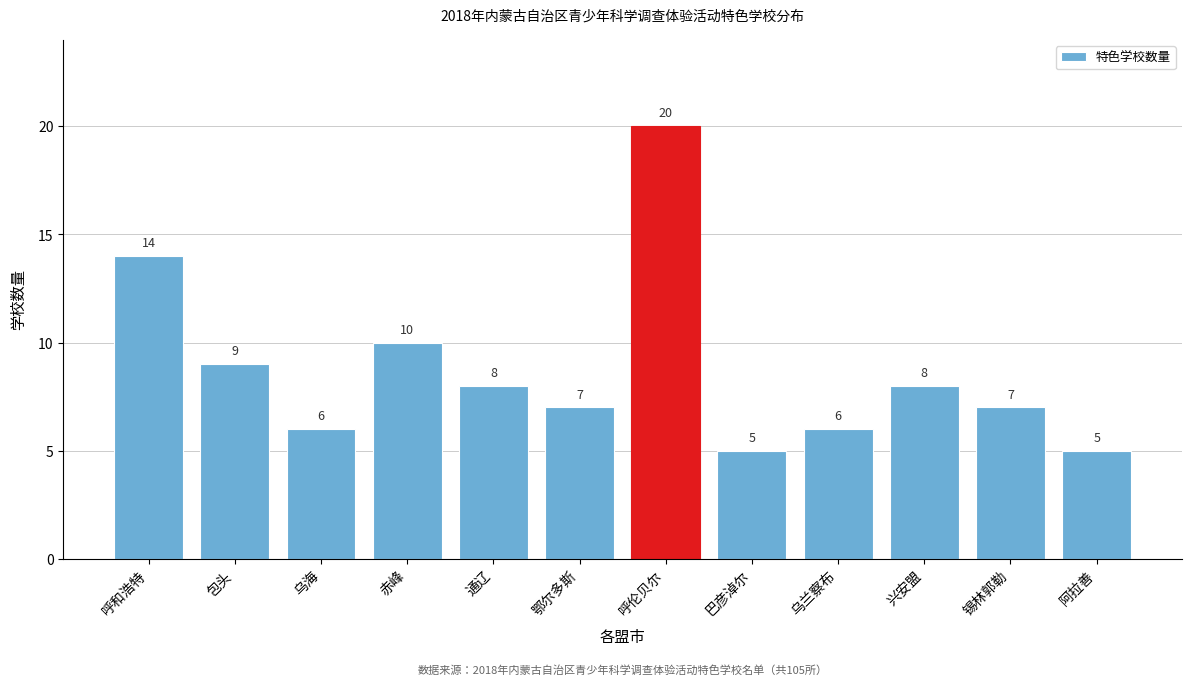

Reading left to right, what are all the values shown in this chart?

呼和浩特=14	包头=9	乌海=6	赤峰=10	通辽=8	鄂尔多斯=7	呼伦贝尔=20	巴彦淖尔=5	乌兰察布=6	兴安盟=8	锡林郭勒=7	阿拉善=5